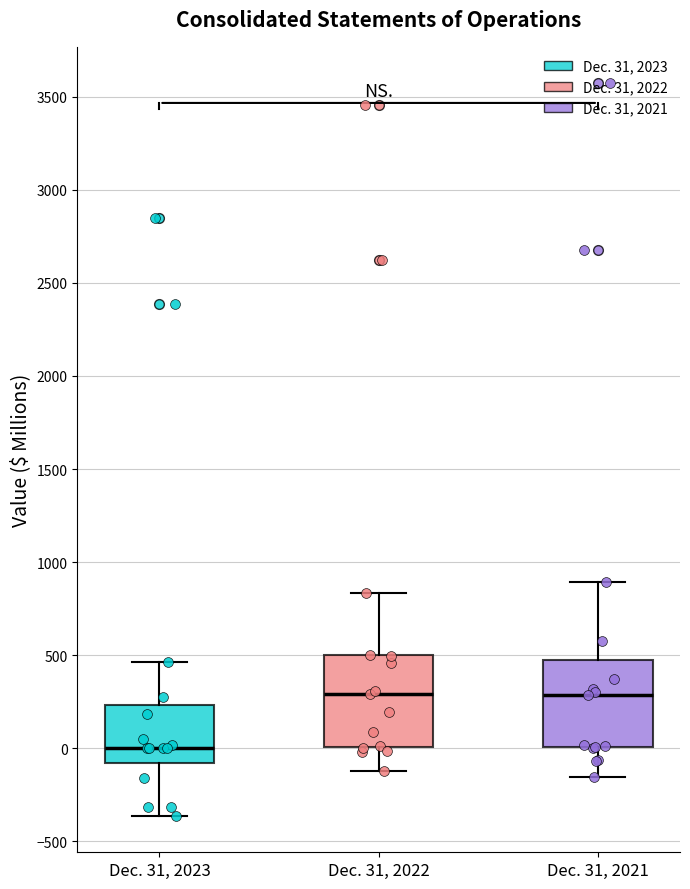

Where is the upper edge of the box for Dec. 31, 2023 on the y-axis? The values are not printed on the chart, so give them approximately, as read against the axis.

250